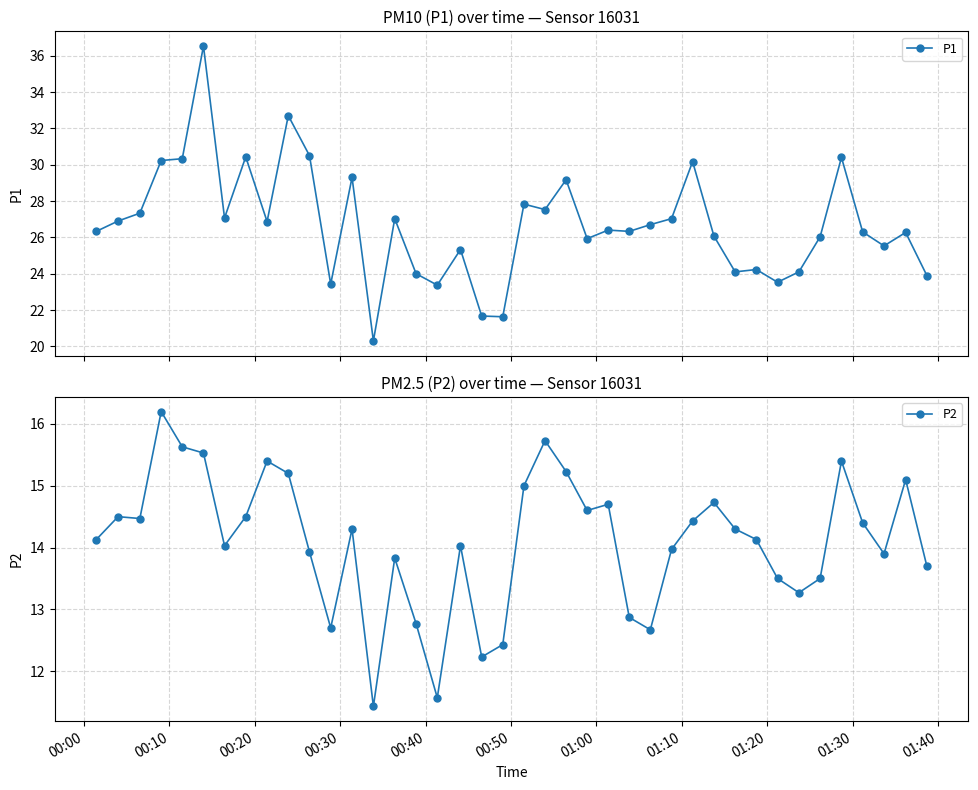

What is the maximum value shown in the chart?

36.5